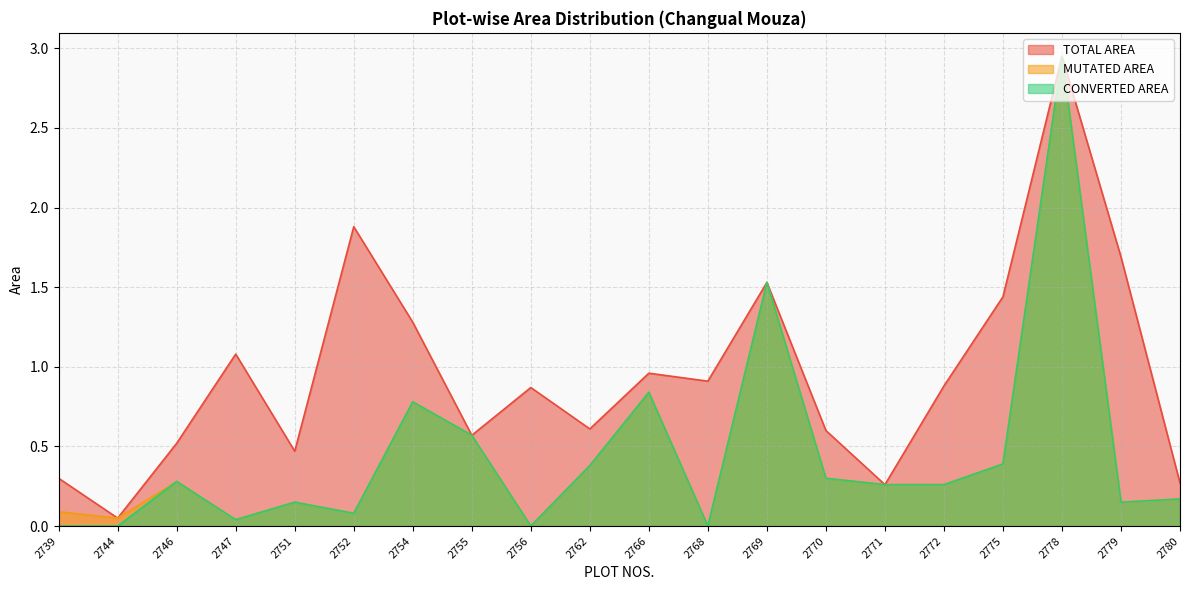

True or false: CONVERTED AREA and MUTATED AREA intersect in this chart.

False